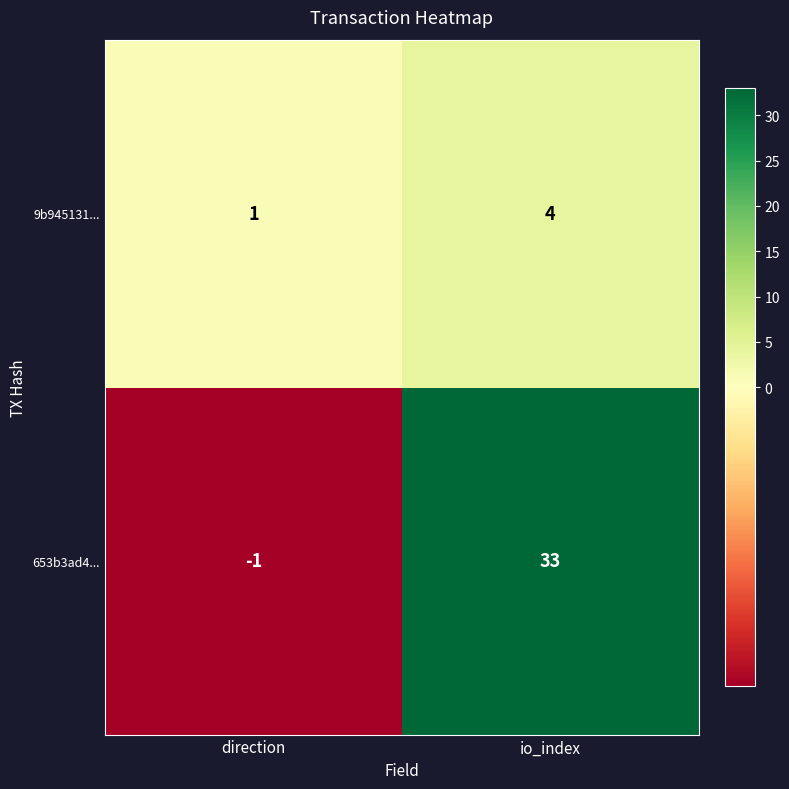

The value of 9b945131... at io_index is 4. True or false?

True